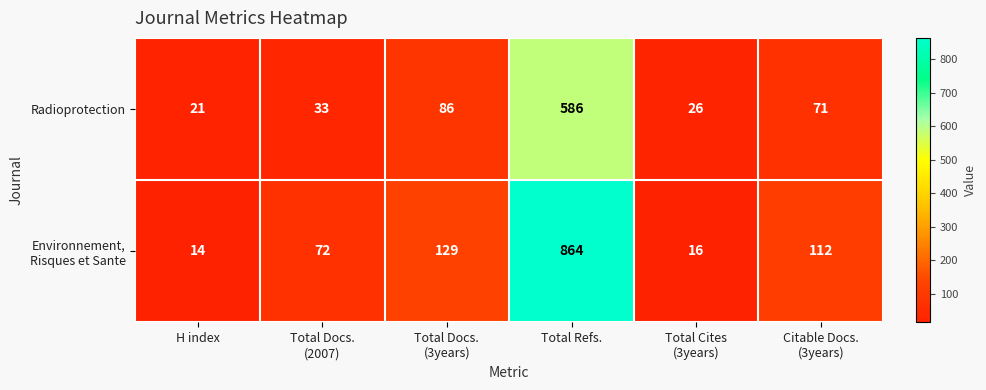

What is the difference between the second highest and minimum values in the Radioprotection series?

65